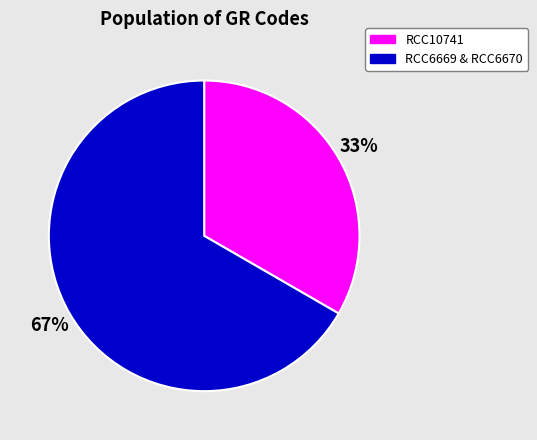

To the nearest percent, what is the average slice percentage?

50%